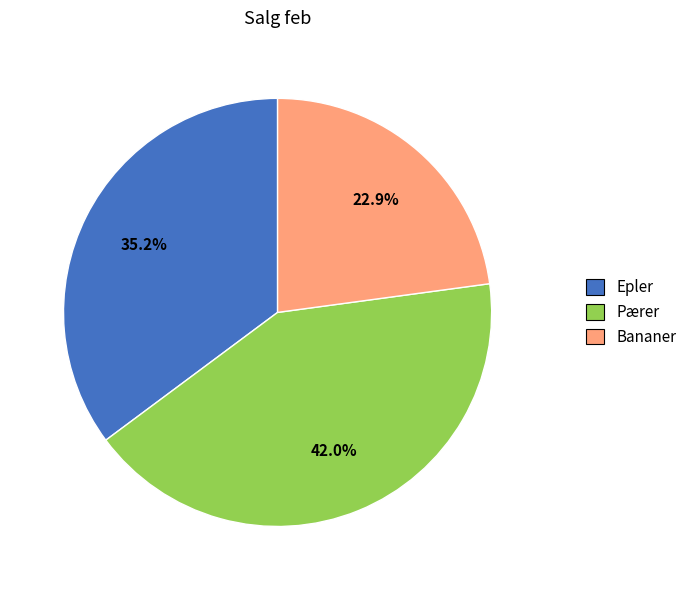

What percentage is NOT represented by Bananer?

77.1%